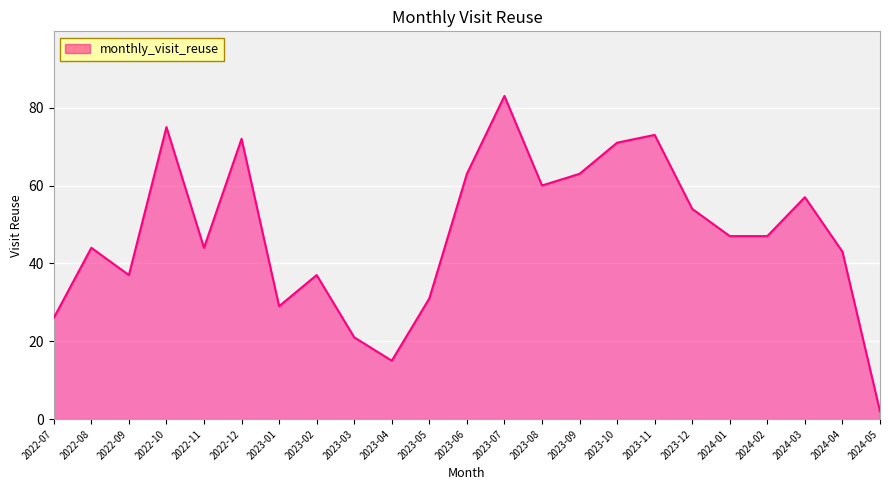

What is the difference between the maximum and minimum values?

81